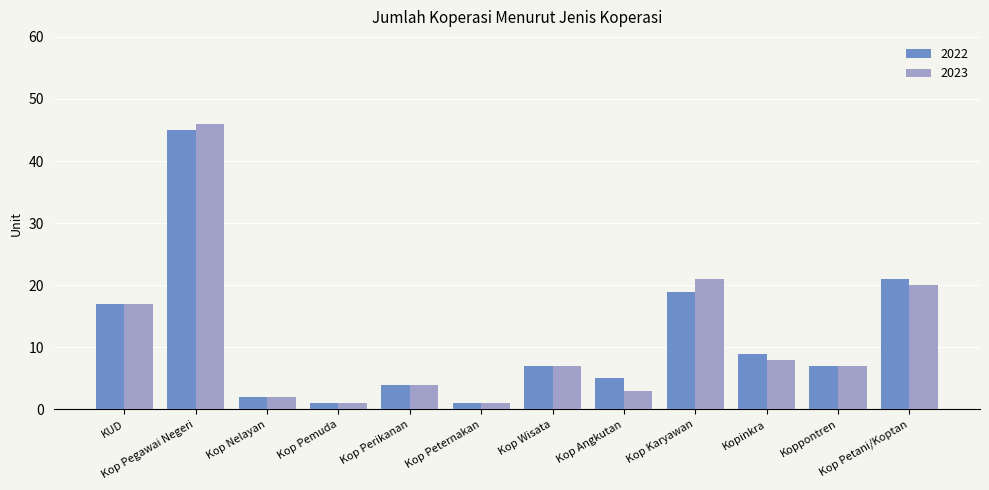

Between KUD and Kop Karyawan, which series saw the biggest shift?

2023